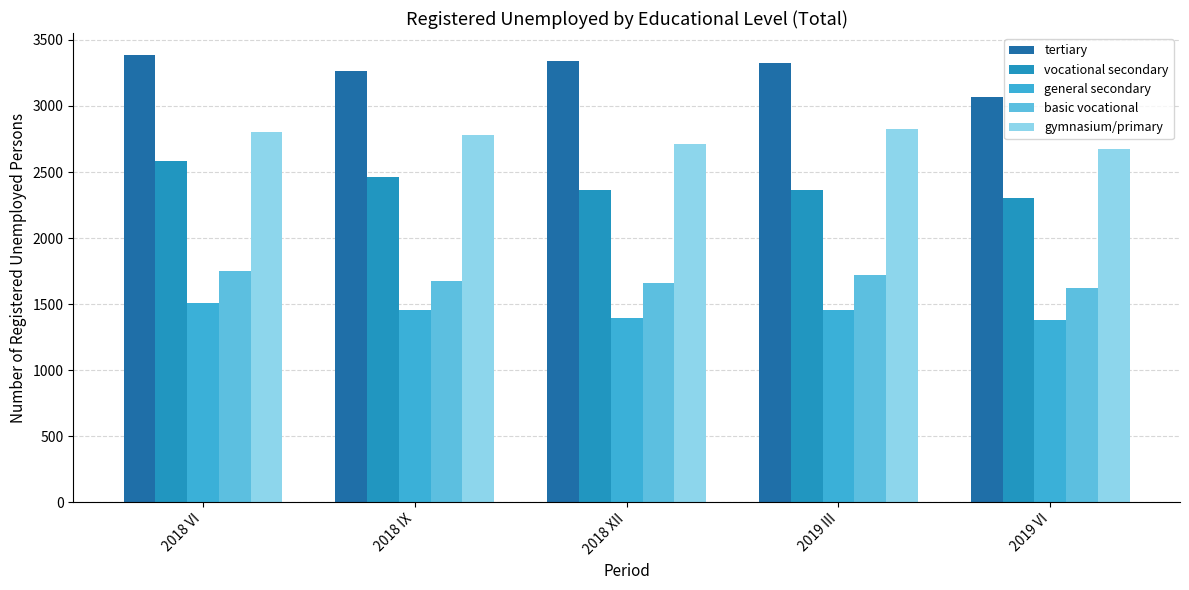

Does the chart contain any negative values?

No